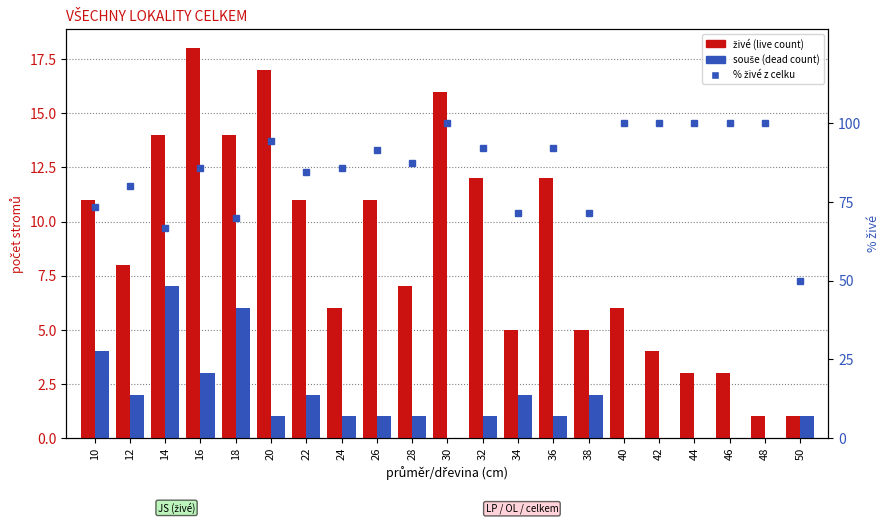

Reading left to right, transcribe all the data shown in this chart.

živé (live): 11.0	8.0	14.0	18.0	14.0	17.0	11.0	6.0	11.0	7.0	16.0	12.0	5.0	12.0	5.0	6.0	4.0	3.0	3.0	1.0	1.0
souše (dead): 4.0	2.0	7.0	3.0	6.0	1.0	2.0	1.0	1.0	1.0	0.0	1.0	2.0	1.0	2.0	0.0	0.0	0.0	0.0	0.0	1.0
% živé z celku: 73.3	80.0	66.7	85.7	70.0	94.4	84.6	85.7	91.7	87.5	100.0	92.3	71.4	92.3	71.4	100.0	100.0	100.0	100.0	100.0	50.0